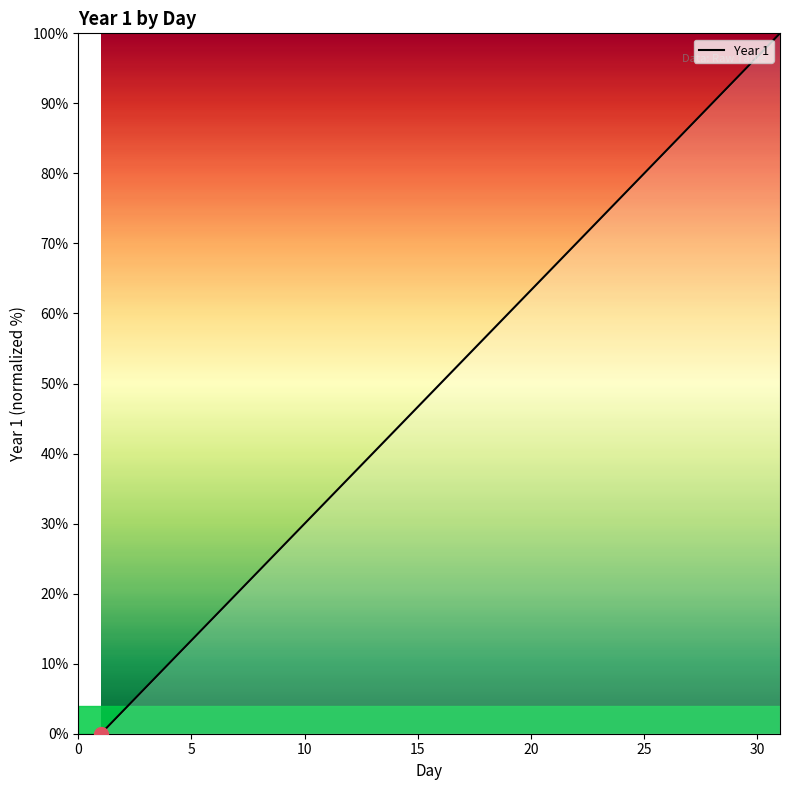

What is the difference between the maximum and minimum values?

100.0